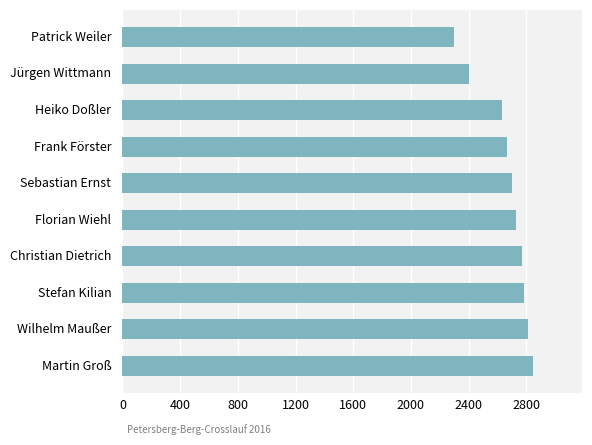

What is the label of the 1st bar from the top?

Patrick Weiler